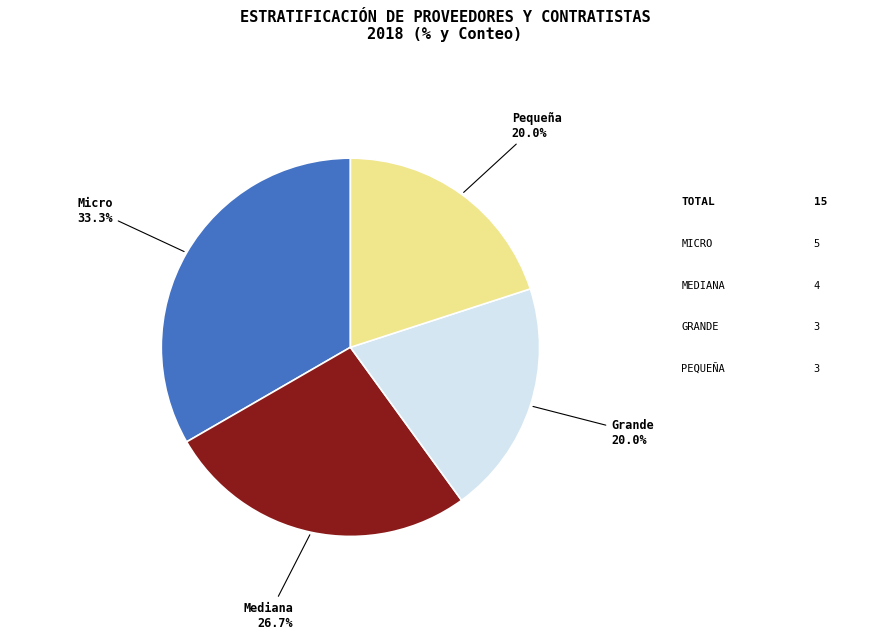

Which category has the biggest portion of the pie?

Micro